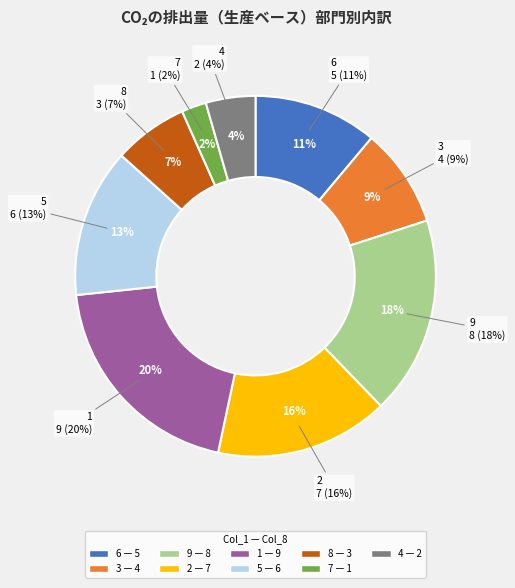

To the nearest percent, what percentage of the pie is 9?

18%